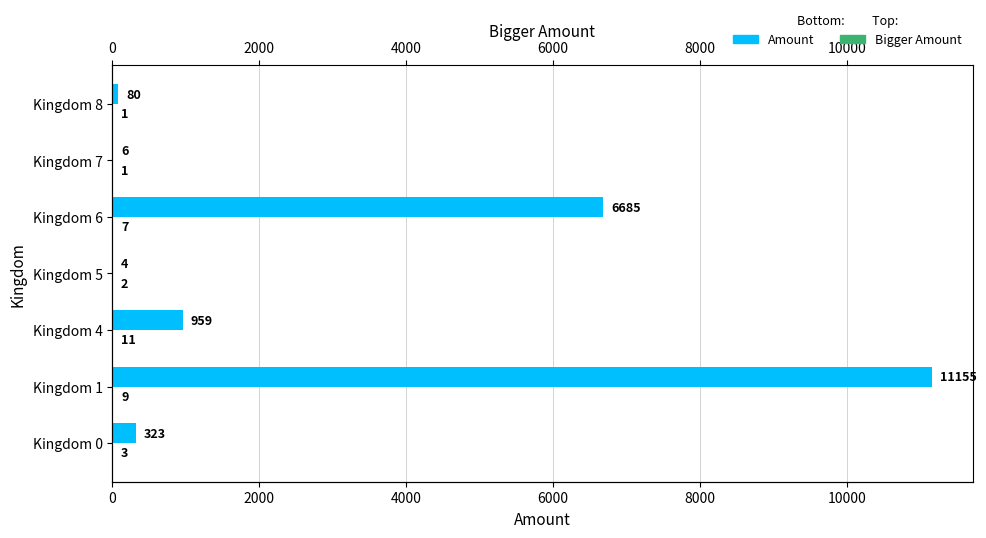

What position from the right is 2000?

5